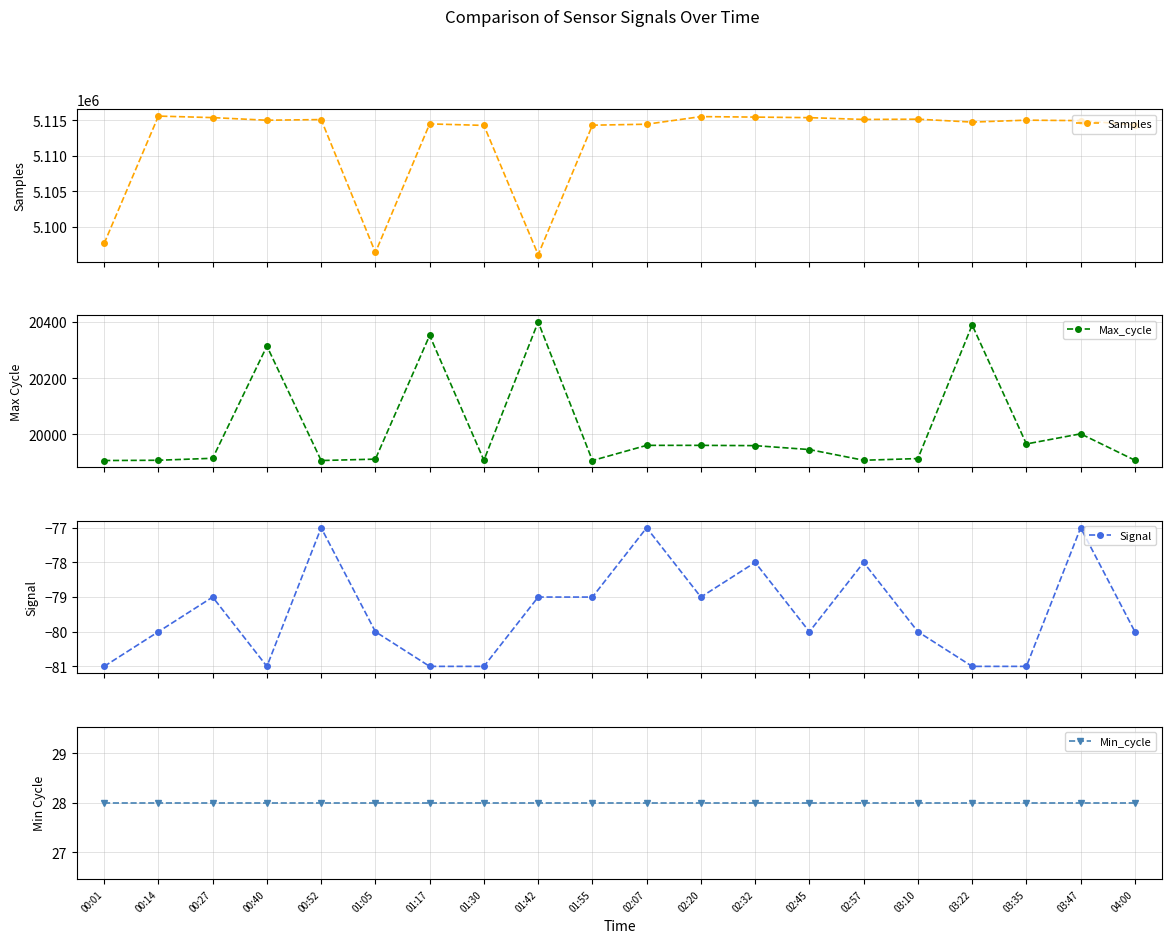

Reading left to right, extract all data points from this chart.

Samples: 5097629	5115624	5115408	5115038	5115131	5096354	5114519	5114307	5096043	5114337	5114475	5115549	5115481	5115402	5115147	5115186	5114774	5115047	5114981	5114379
Max_cycle: 19907	19908	19915	20314	19907	19912	20352	19908	20400	19907	19961	19961	19960	19946	19908	19914	20389	19966	20002	19908
Signal: -81	-80	-79	-81	-77	-80	-81	-81	-79	-79	-77	-79	-78	-80	-78	-80	-81	-81	-77	-80
Min_cycle: 28	28	28	28	28	28	28	28	28	28	28	28	28	28	28	28	28	28	28	28